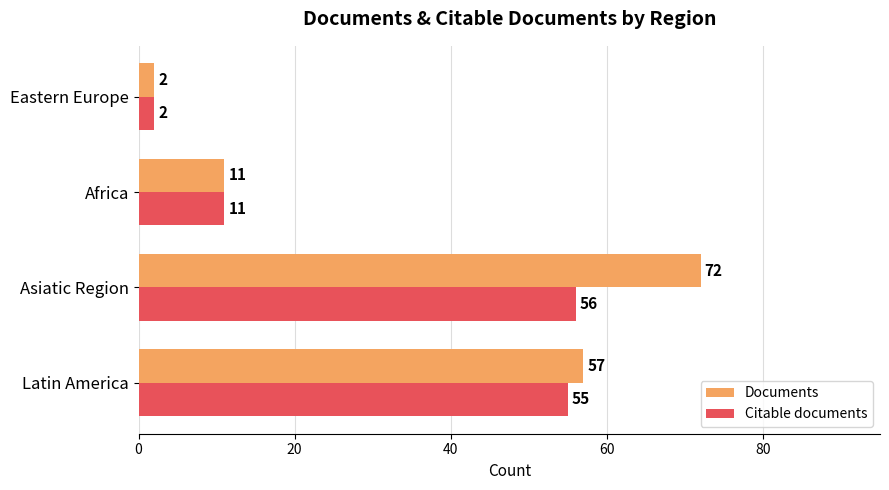

Rank the series by their average value, from highest to lowest.

Documents, Citable documents